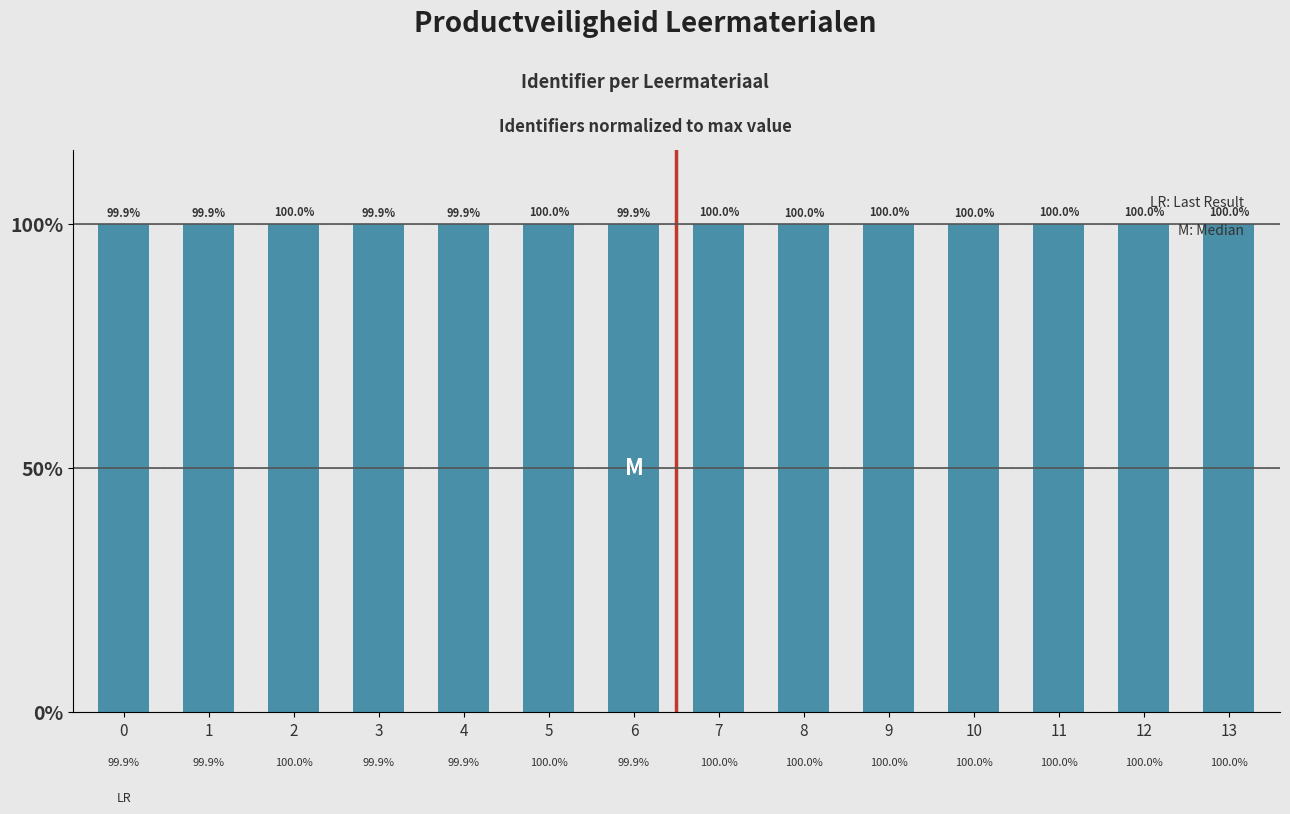

Are the bars horizontal?

No